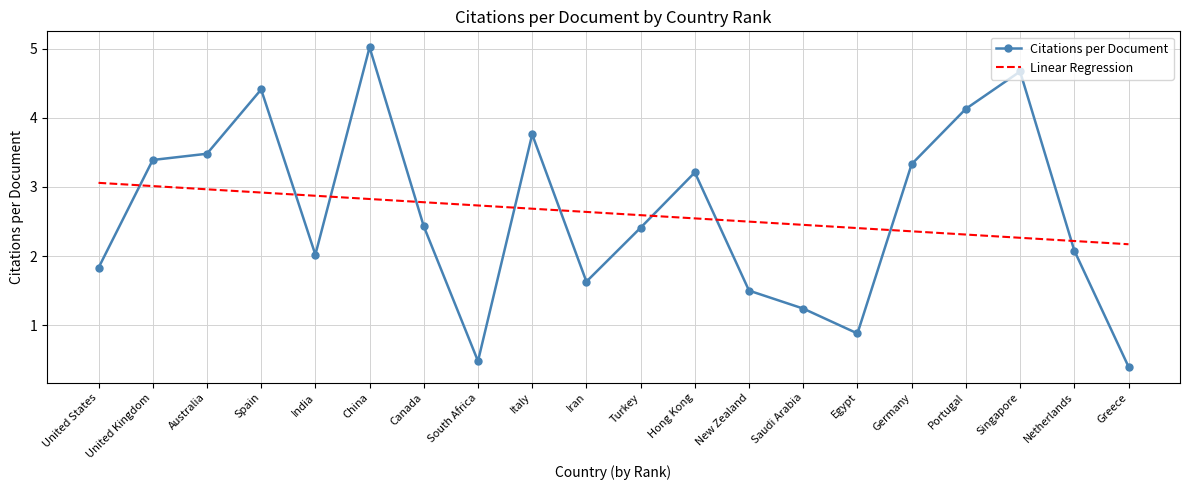

The Citations per Document series shows 2.1 at New Zealand. True or false?

False